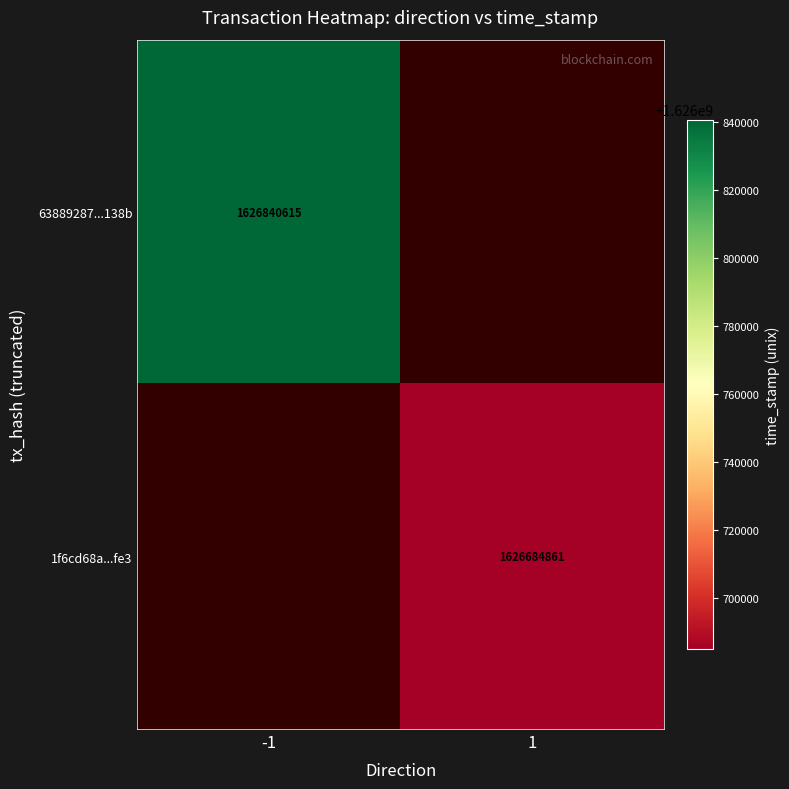

Which category has the lowest value across all series?

1